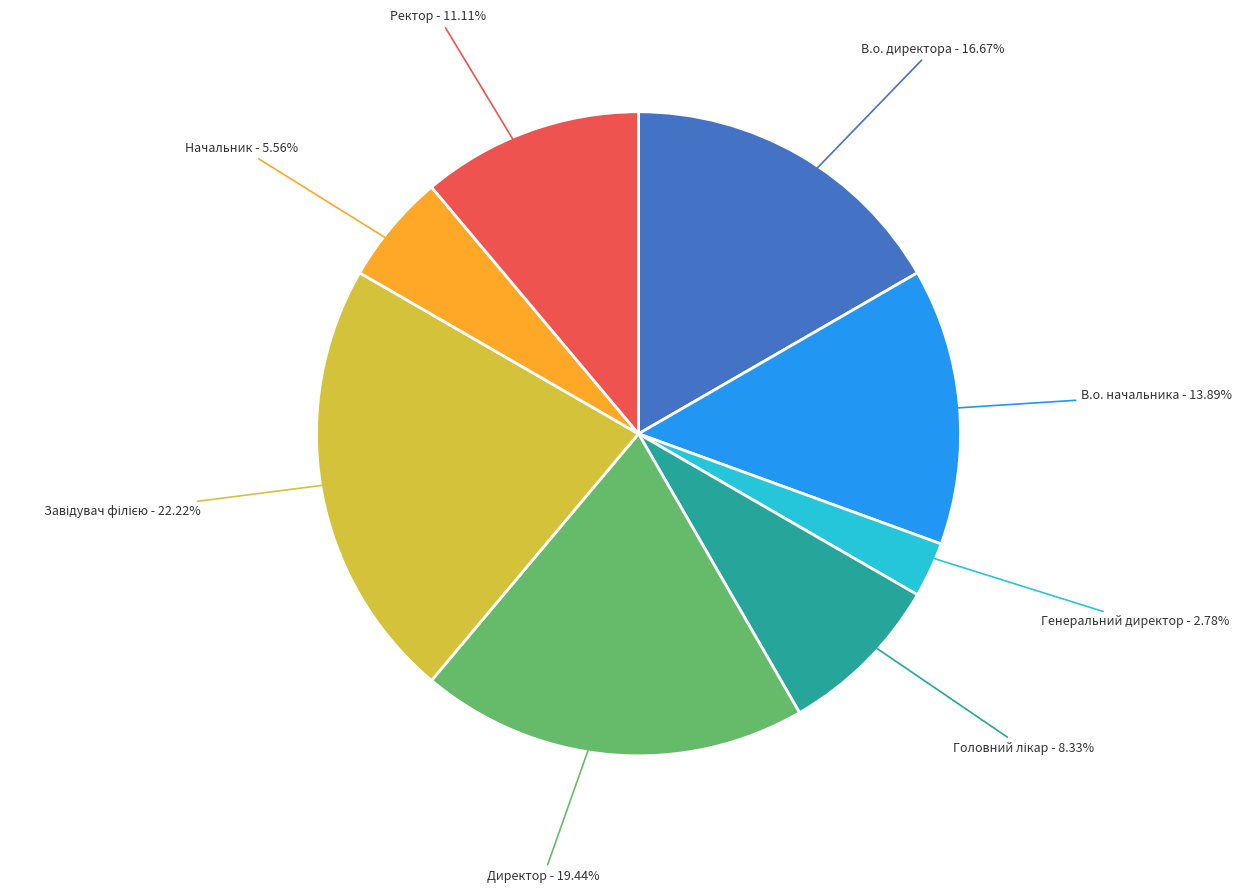

Does any single category account for the majority?

No